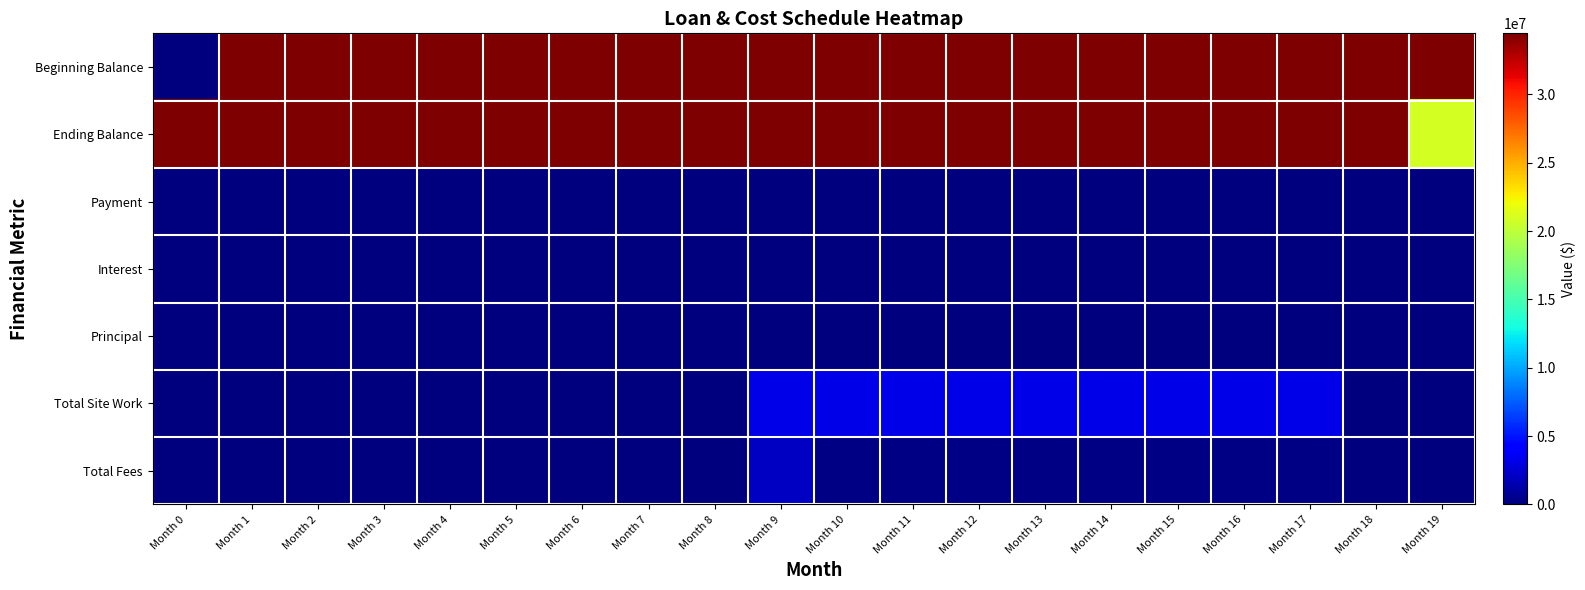

At how many categories does at least one series exceed 29248977?

20